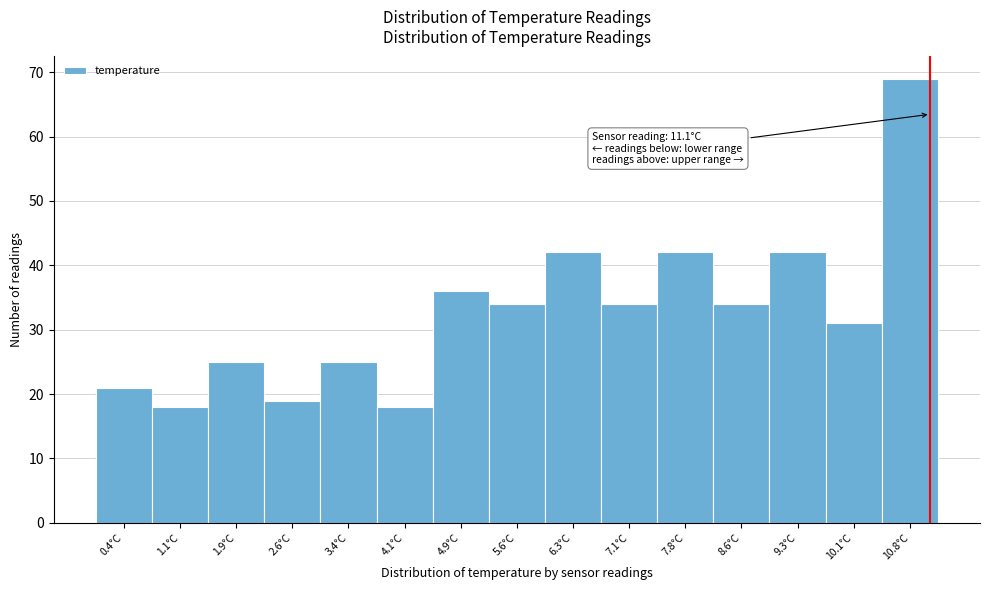

Which range on the x-axis has the tallest bar?

10.5 to 11.2